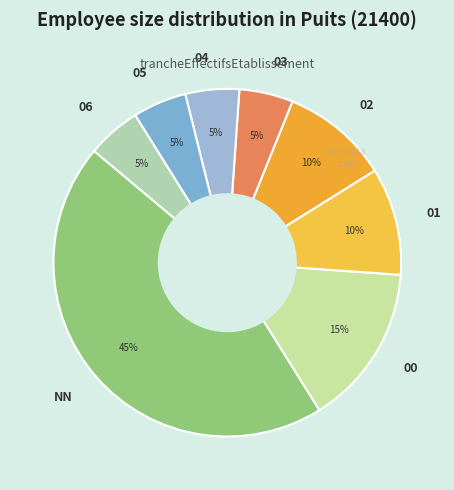

To the nearest percent, what is the average slice percentage?

12%